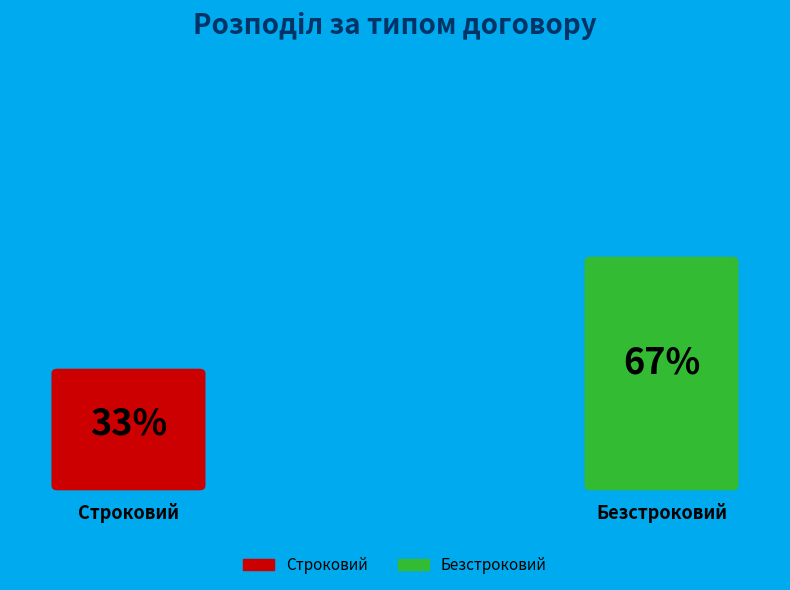

To the nearest percent, what is the average slice percentage?

50%